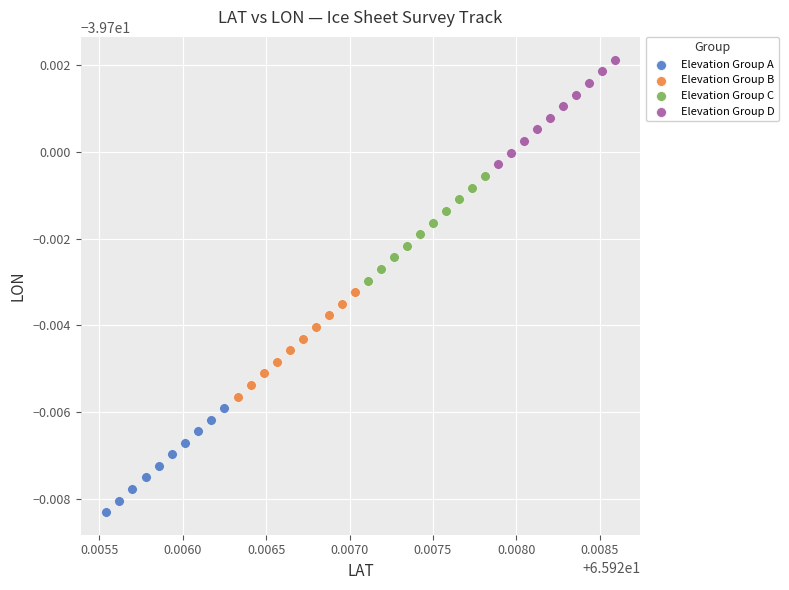

Which series contains the highest Y value?

Elevation Group D